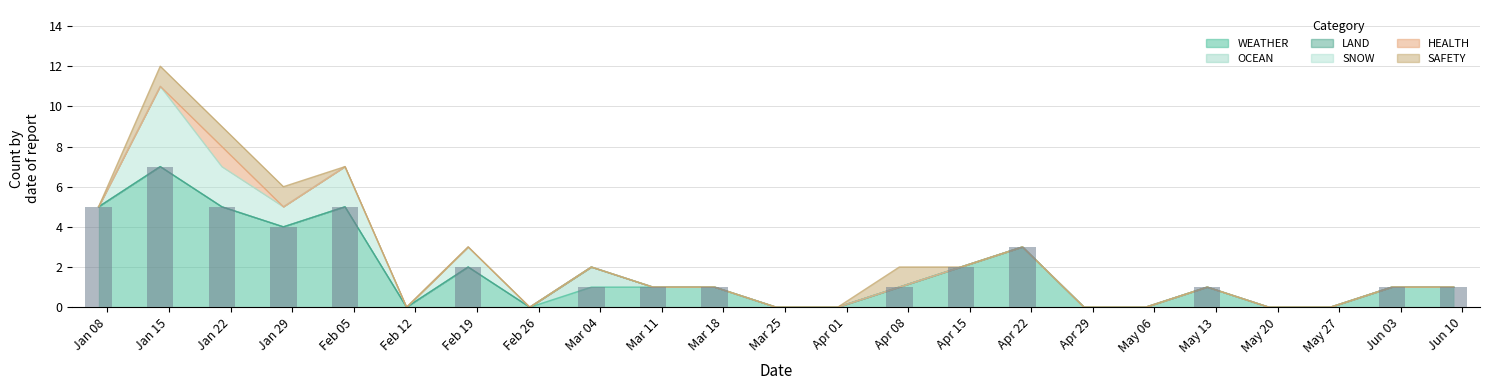

Reading left to right, list all the values displayed in this chart.

Jan 08=5	Jan 15=7	Jan 22=5	Jan 29=4	Feb 05=5	Feb 12=0	Feb 19=2	Feb 26=0	Mar 04=1	Mar 11=1	Mar 18=1	Mar 25=0	Apr 01=0	Apr 08=1	Apr 15=2	Apr 22=3	Apr 29=0	May 06=0	May 13=1	May 20=0	May 27=0	Jun 03=1	Jun 10=1